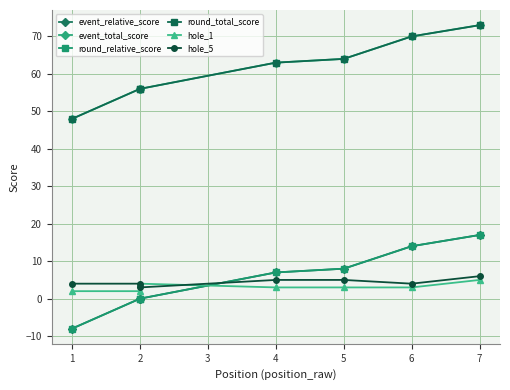

At which label is round_relative_score closest to 4?

4